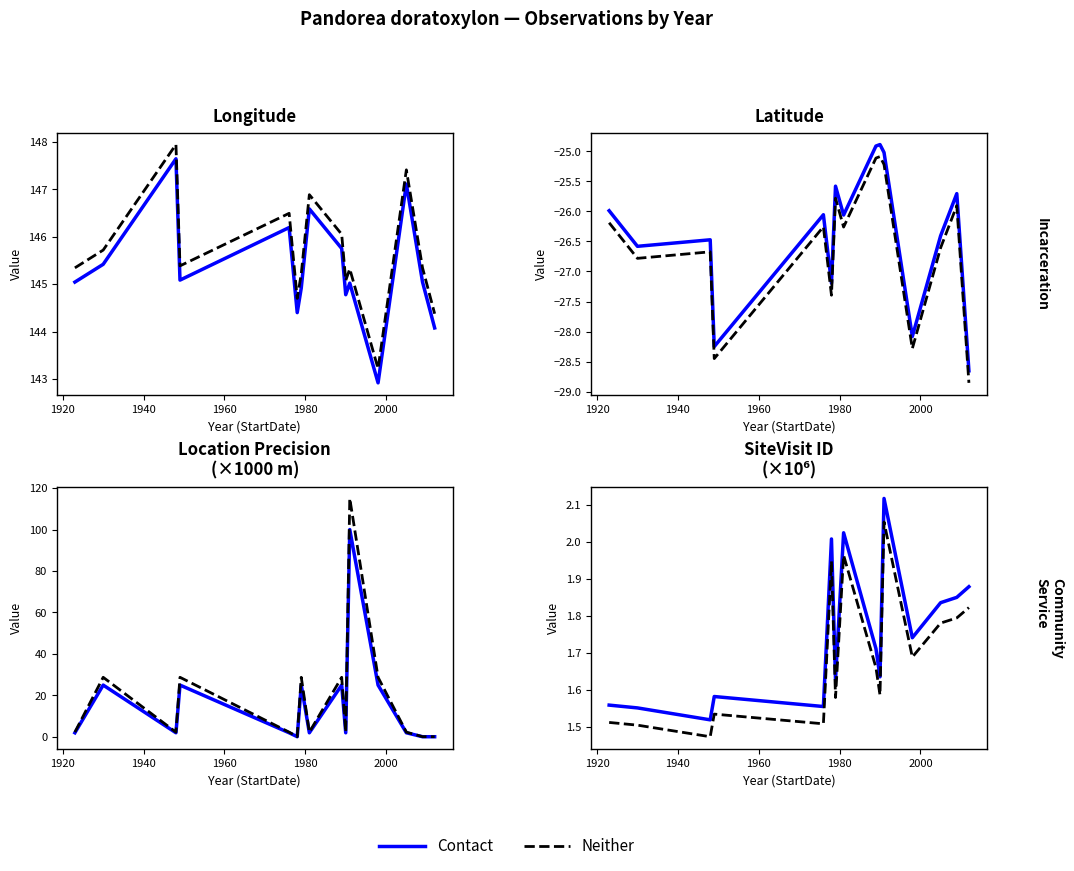

True or false: SiteVisitID has a value of 1.5 at 1948.

True